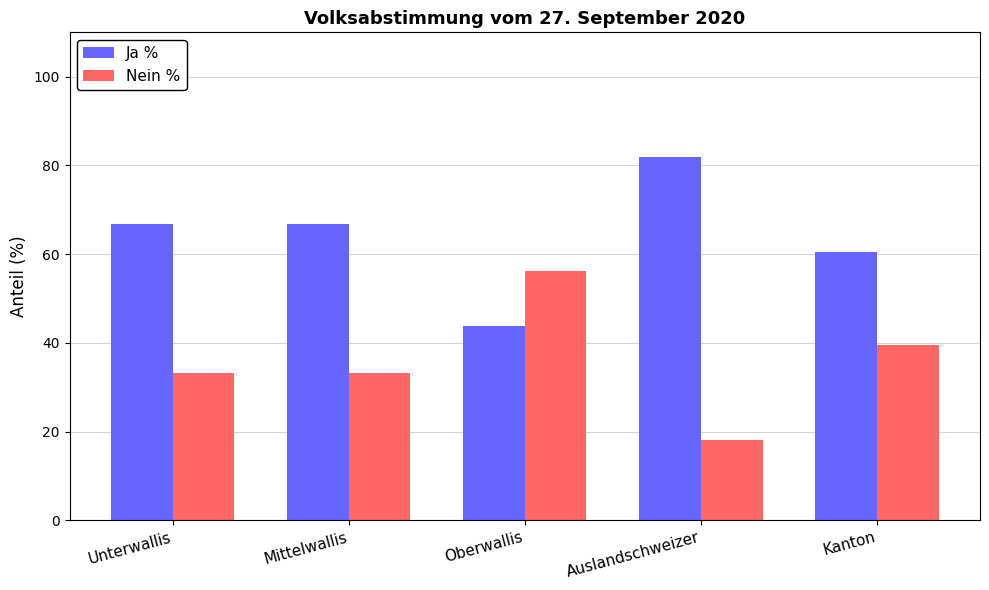

How many values in the Ja % series are below 66?

2